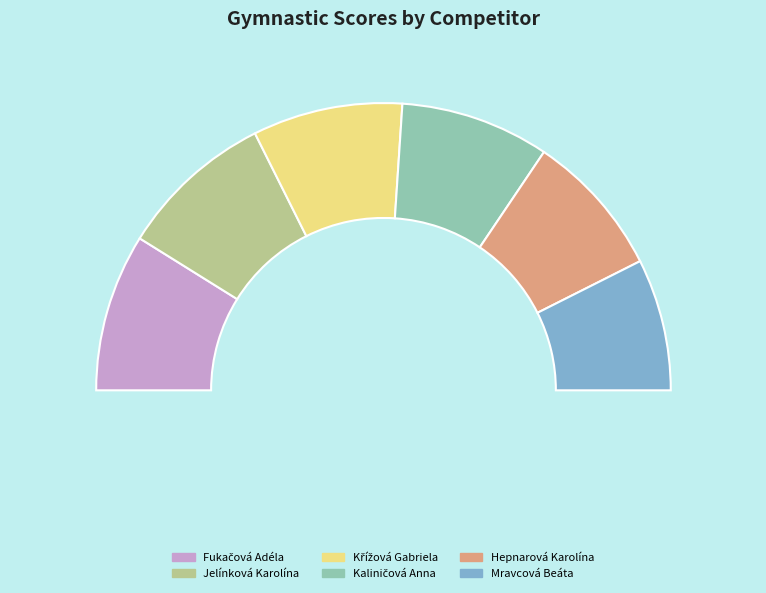

Rank the categories by value from lowest to highest.

Mravcová Beáta, Hepnarová Karolína, Kaliničová Anna, Křížová Gabriela, Jelínková Karolína, Fukačová Adéla